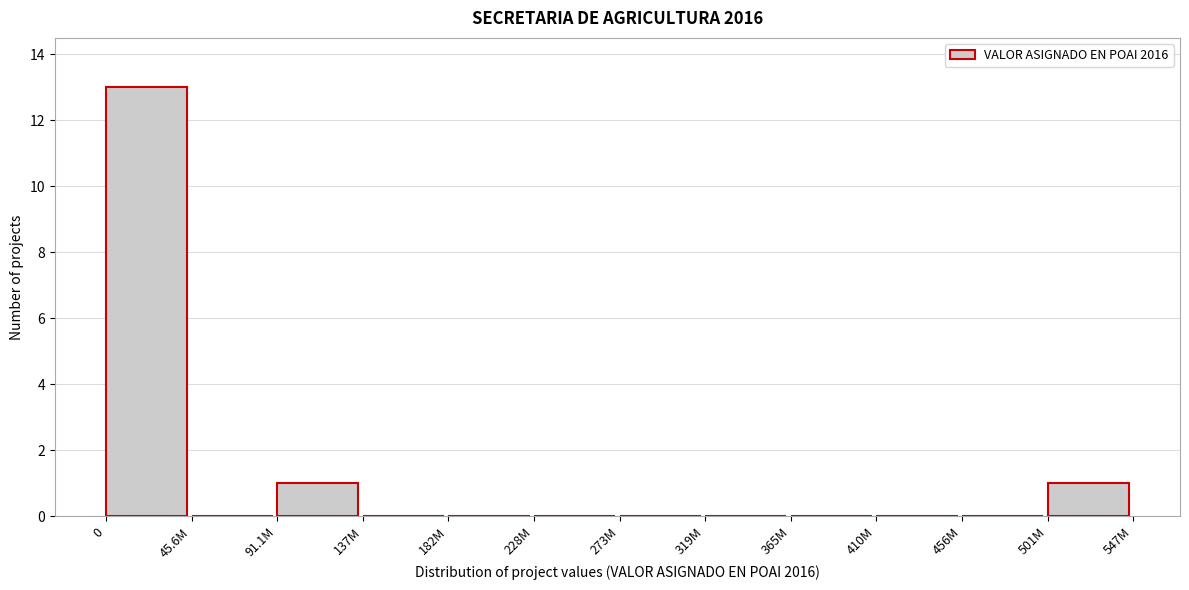

Reading right to left, extract all data points from this chart.

501M=1	456M=0	410M=0	365M=0	319M=0	273M=0	228M=0	182M=0	137M=0	91.1M=1	45.6M=0	0=13